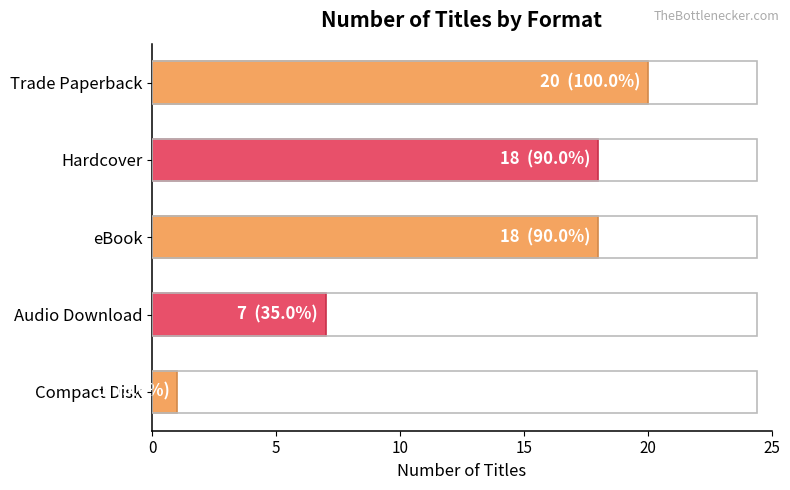

What is the change in value from Hardcover to Compact Disk?

-17